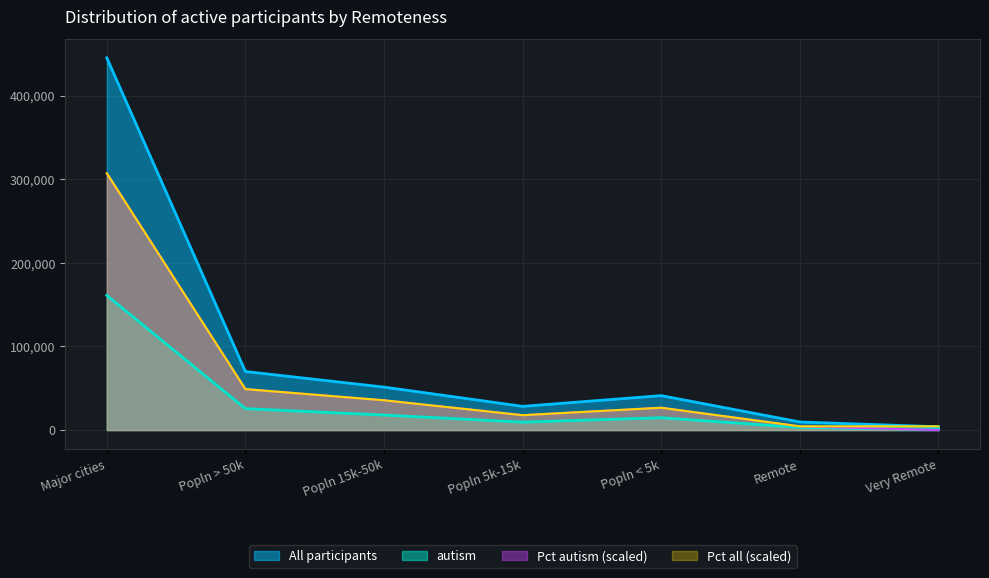

Which category has the highest value across all series?

Major cities